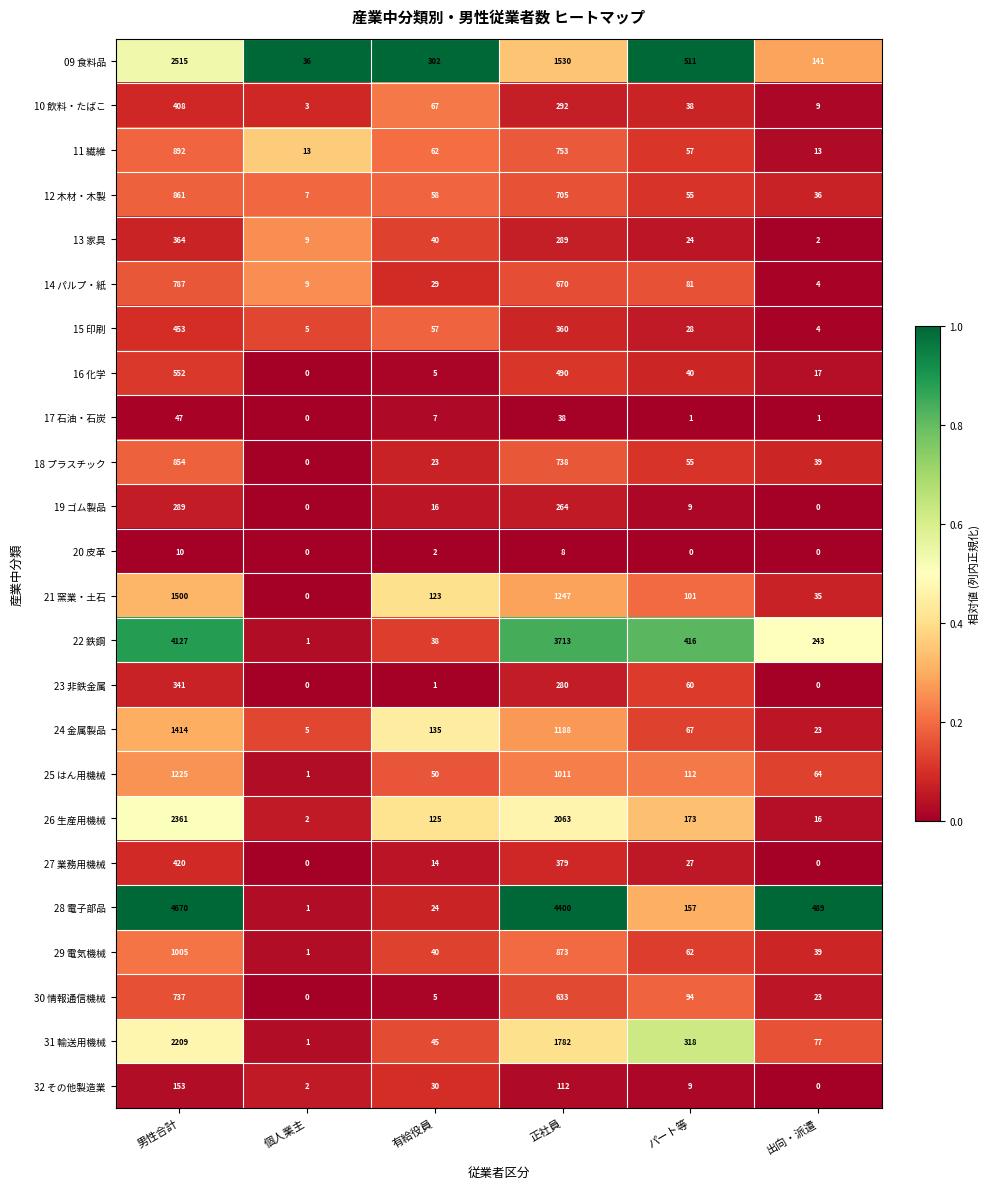

What is the difference between the maximum and minimum values in the 31 輸送用機械 series?

2208